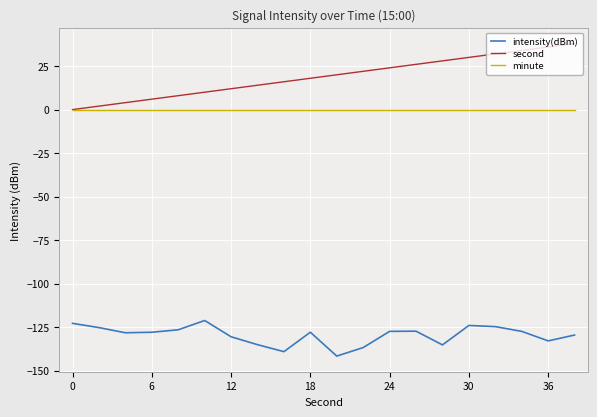

What is the maximum value shown in the chart?

38.0